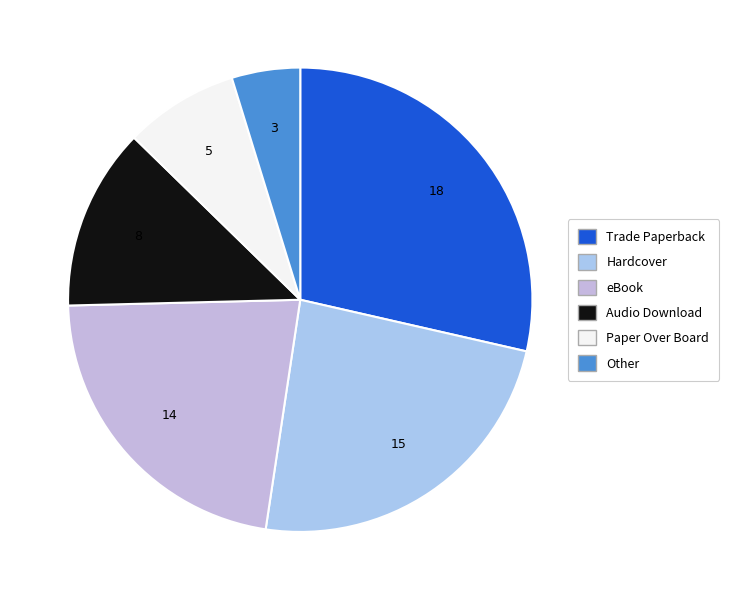

To the nearest percent, what is the average slice percentage?

17%